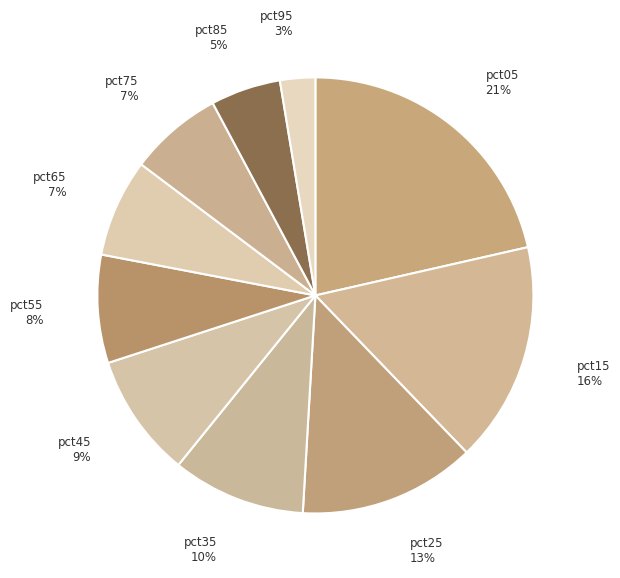

Between pct15 and pct35, which is larger?

pct15